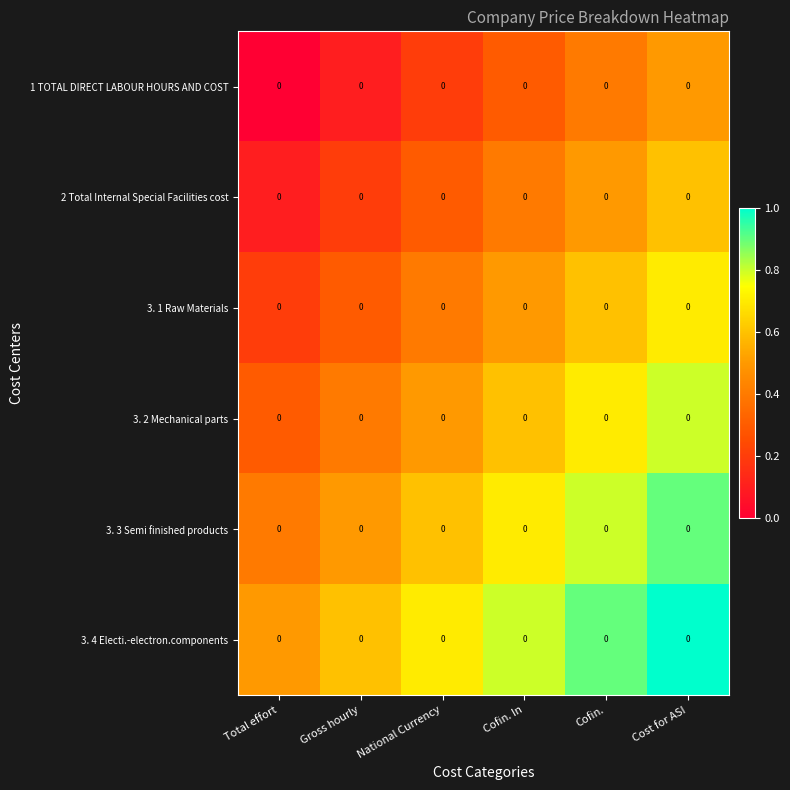

What is the difference between the 3. 1 Raw Materials values at Total effort and Cost for ASI?

0.5